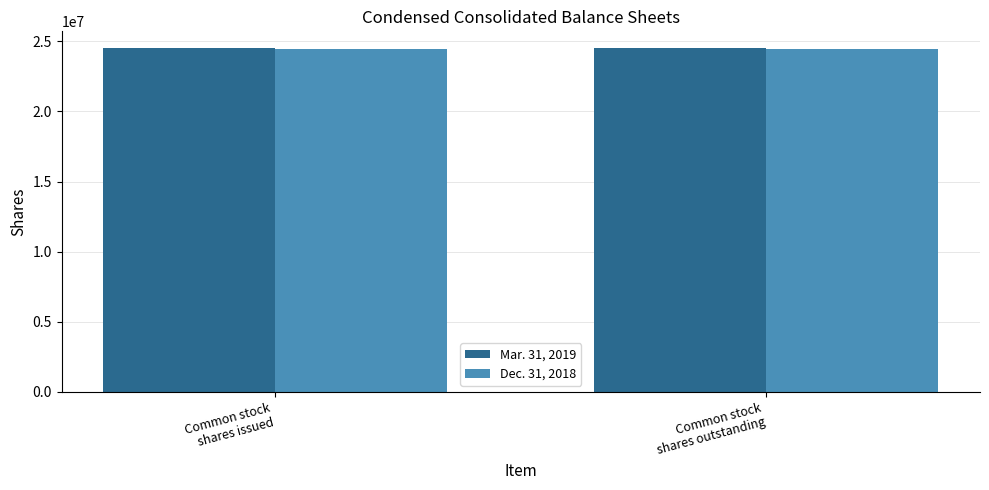

What is the average value of the Mar. 31, 2019 series?

24489959